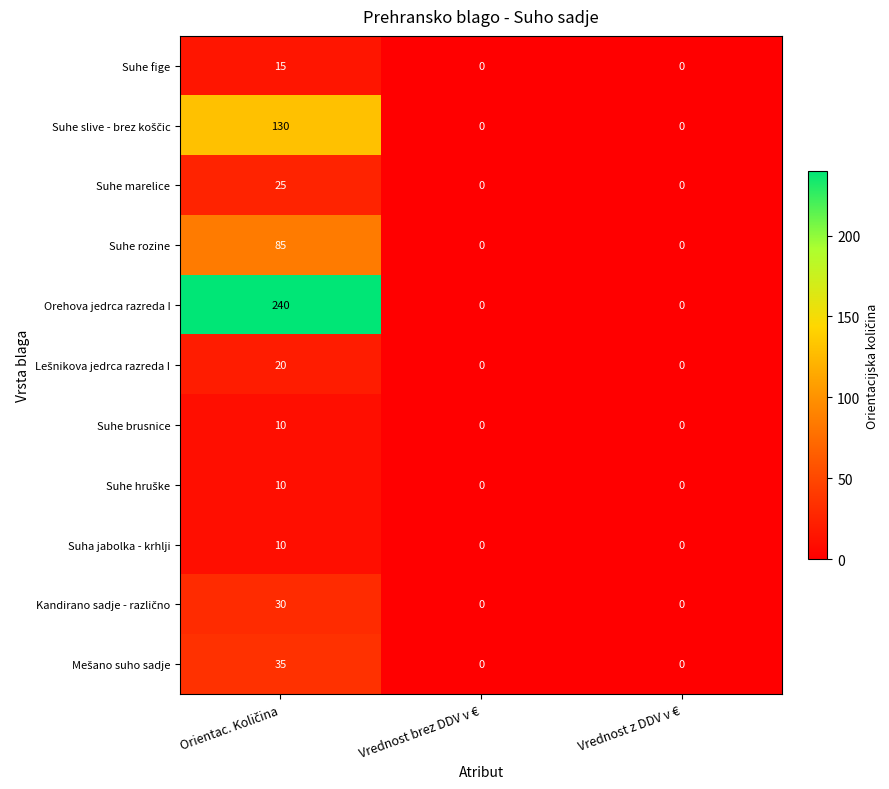

True or false: Suhe marelice has a value of 0 at Vrednost brez DDV v €.

True